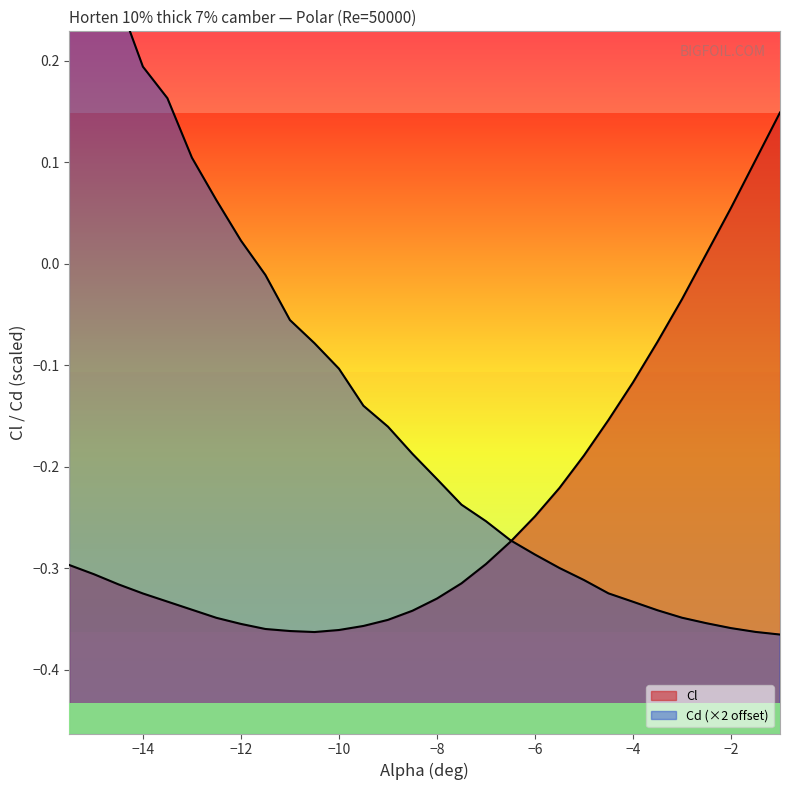

Reading right to left, list all the values displayed in this chart.

Cl: 0.1	0.1	0.1	0.0	-0.0	-0.1	-0.1	-0.2	-0.2	-0.2	-0.2	-0.3	-0.3	-0.3	-0.3	-0.3	-0.4	-0.4	-0.4	-0.4	-0.4	-0.4	-0.4	-0.3	-0.3	-0.3	-0.3	-0.3	-0.3	-0.3
Cd: -0.4	-0.4	-0.4	-0.4	-0.3	-0.3	-0.3	-0.3	-0.3	-0.3	-0.3	-0.3	-0.3	-0.2	-0.2	-0.2	-0.2	-0.1	-0.1	-0.1	-0.1	-0.0	0.0	0.1	0.1	0.2	0.2	0.3	0.3	0.4